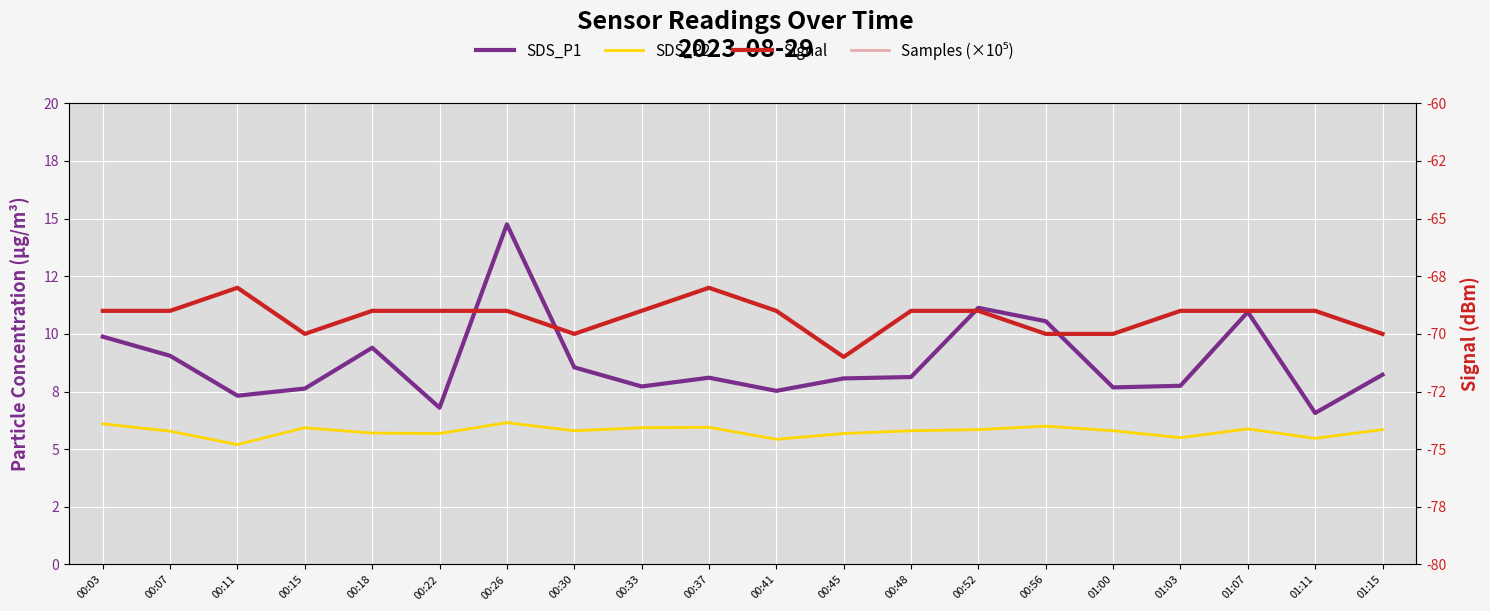

What is the maximum value for Signal?

-68.0